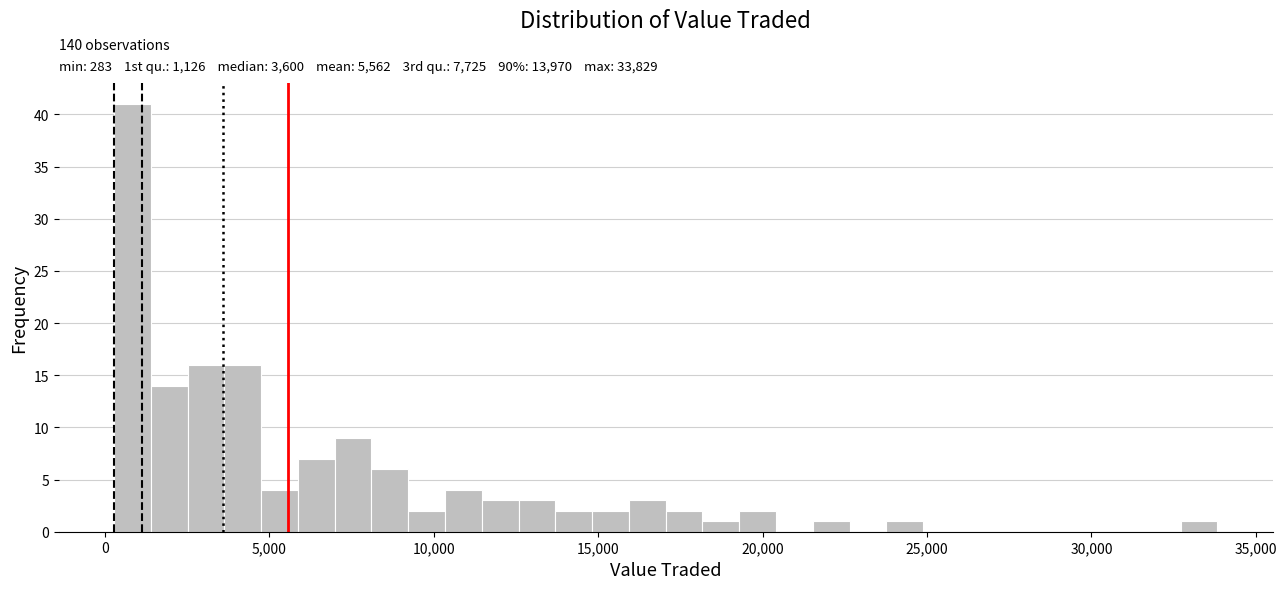

Read against the x-axis, roughly where is the centre of the tallest bar?

1000